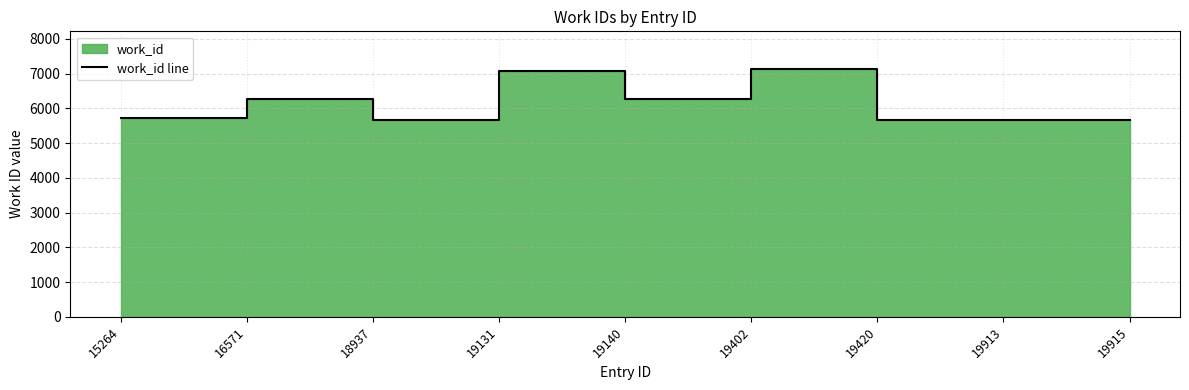

List the labels in order of value, smallest first.

18937, 19420, 19913, 19915, 15264, 16571, 19140, 19131, 19402